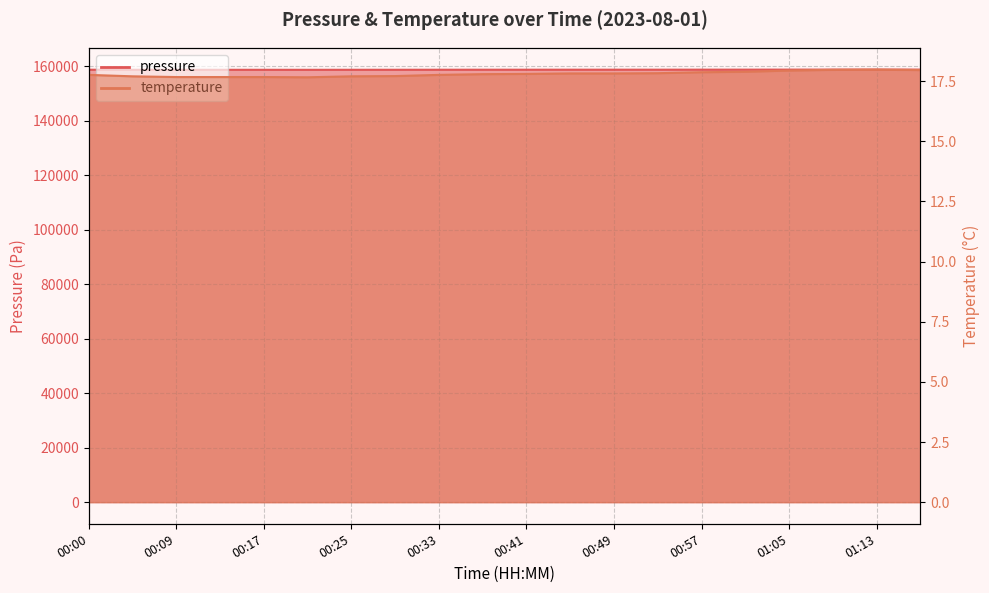

Reading left to right, extract all data points from this chart.

pressure: 00:00=158756.5	00:05=158739.8	00:09=158733.3	00:13=158730.8	00:17=158733.3	00:21=158728.1	00:25=158739.8	00:29=158743.6	00:33=158756.5	00:37=158763.0	00:41=158765.6	00:45=158772.0	00:49=158772.0	00:53=158773.3	00:57=158784.9	01:01=158790.1	01:05=158801.7	01:09=158810.7	01:13=158812.0	01:17=158808.1
temperature: 00:00=17.8	00:05=17.7	00:09=17.7	00:13=17.7	00:17=17.7	00:21=17.7	00:25=17.7	00:29=17.7	00:33=17.8	00:37=17.8	00:41=17.8	00:45=17.8	00:49=17.8	00:53=17.8	00:57=17.9	01:01=17.9	01:05=17.9	01:09=18.0	01:13=18.0	01:17=18.0